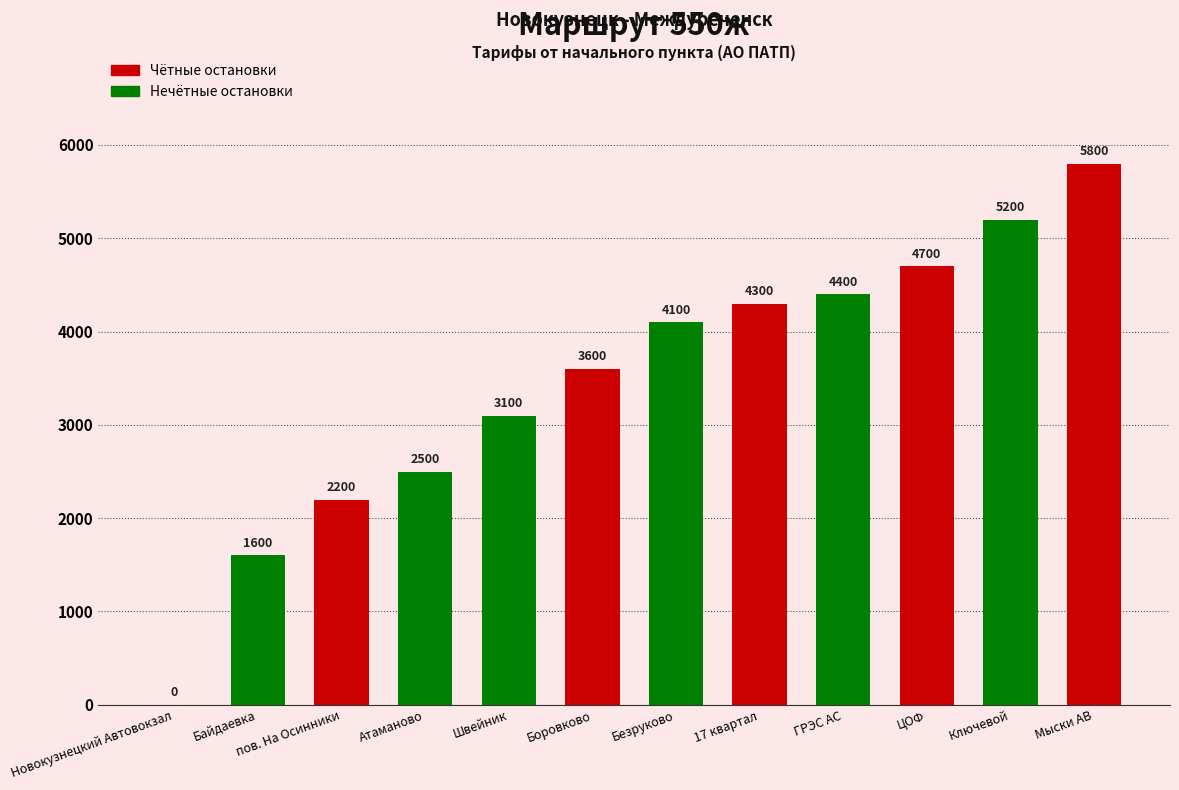

How many distinct data groups are displayed?

1